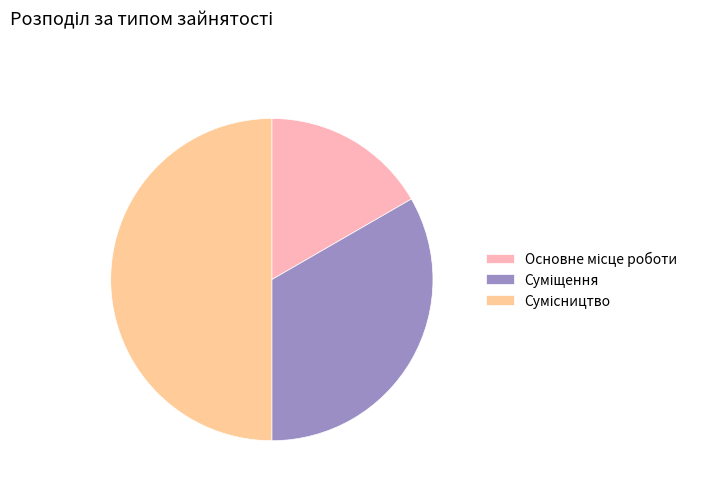

To the nearest percent, what is the average slice percentage?

33%